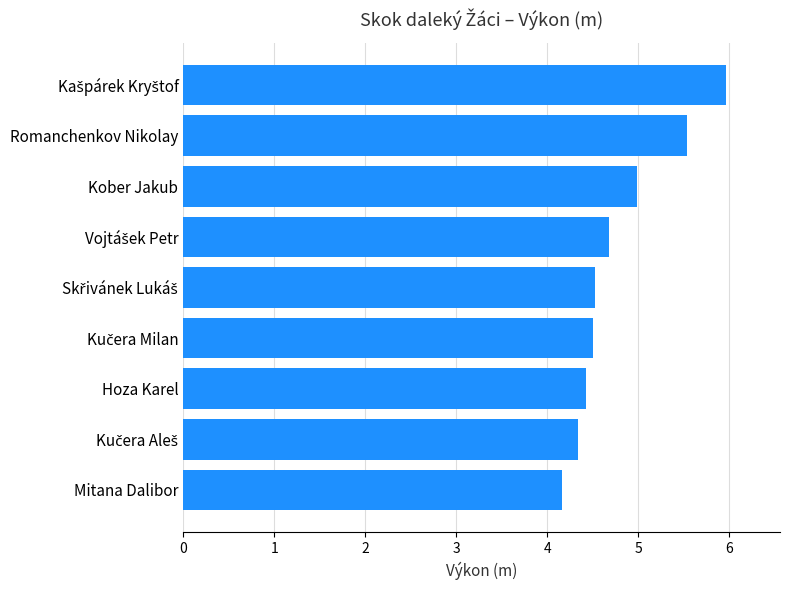

How many bars are there in total?

9